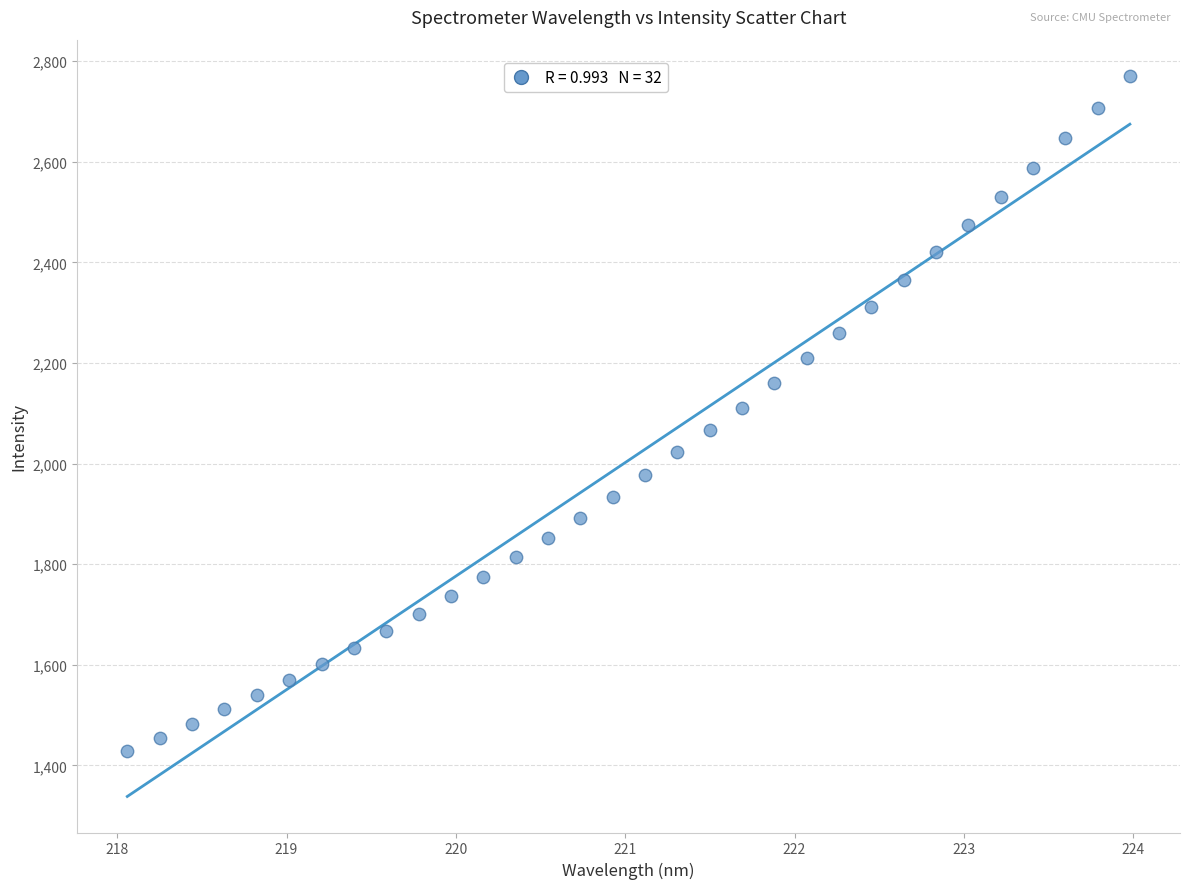

What is the range of Y values (max minus min)?

1342.0